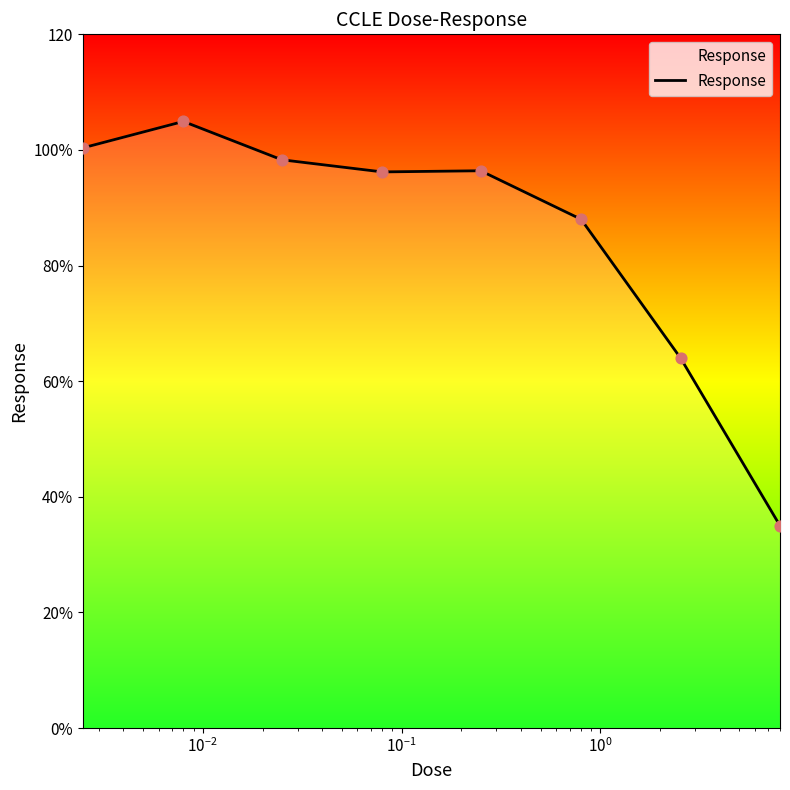

Is this an area chart (filled region under the line)?

Yes